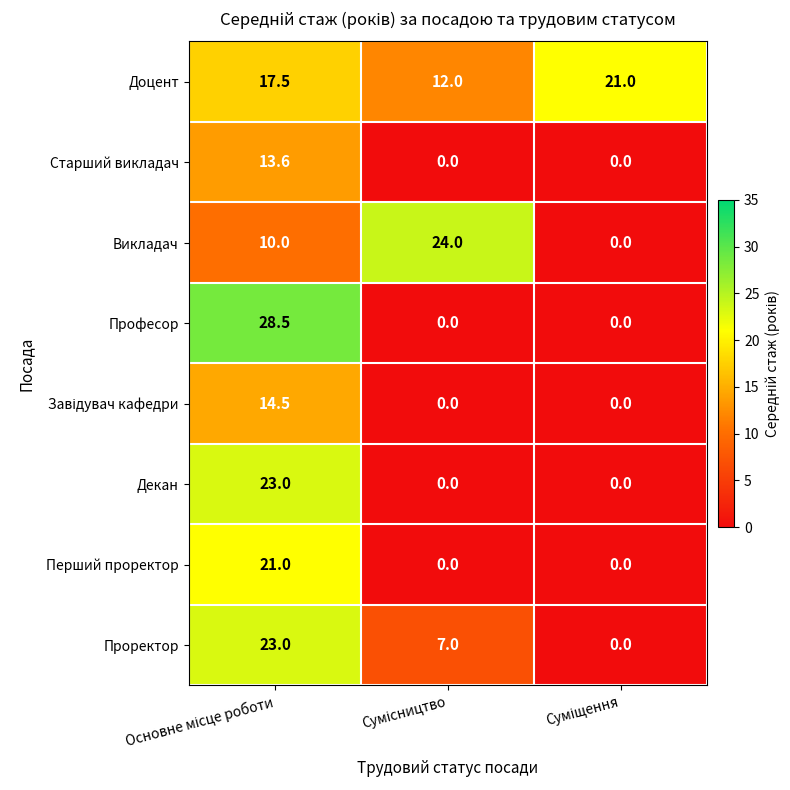

Count the Перший проректор values in the range 0 to 21.

3